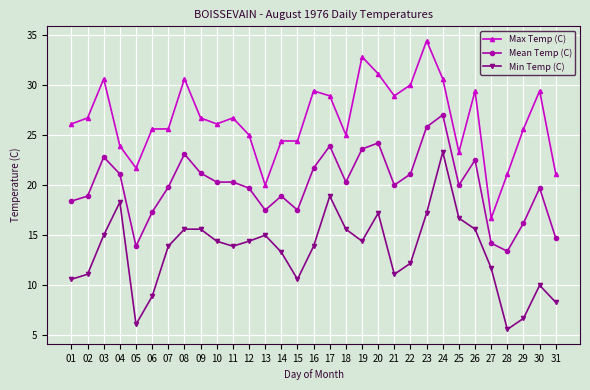

True or false: Min Temp (C) has a value of 26.1 at 17.

False